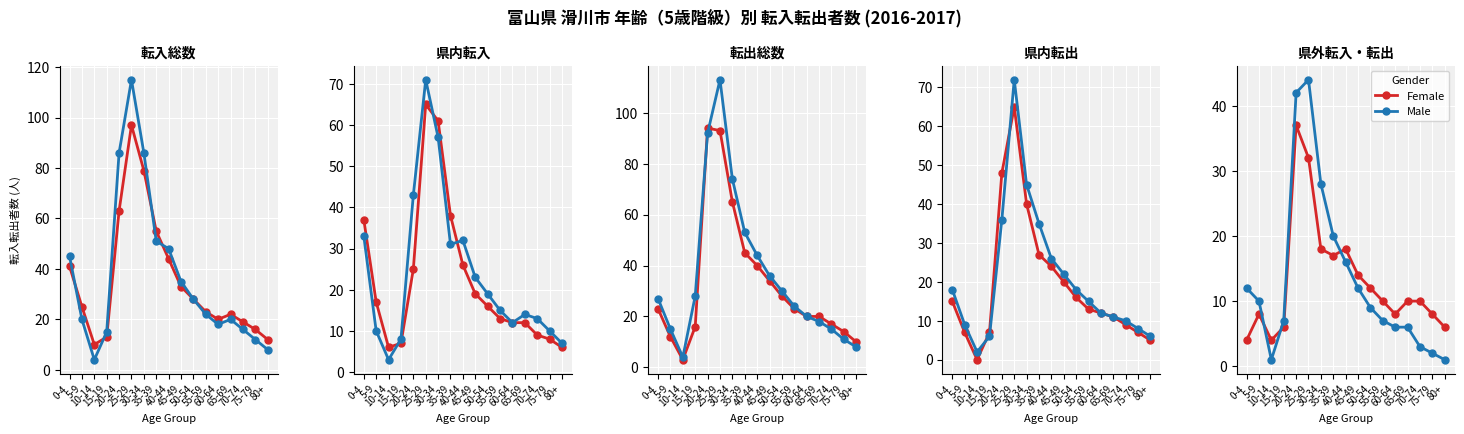

The Female series shows 6 at 70-74. True or false?

False